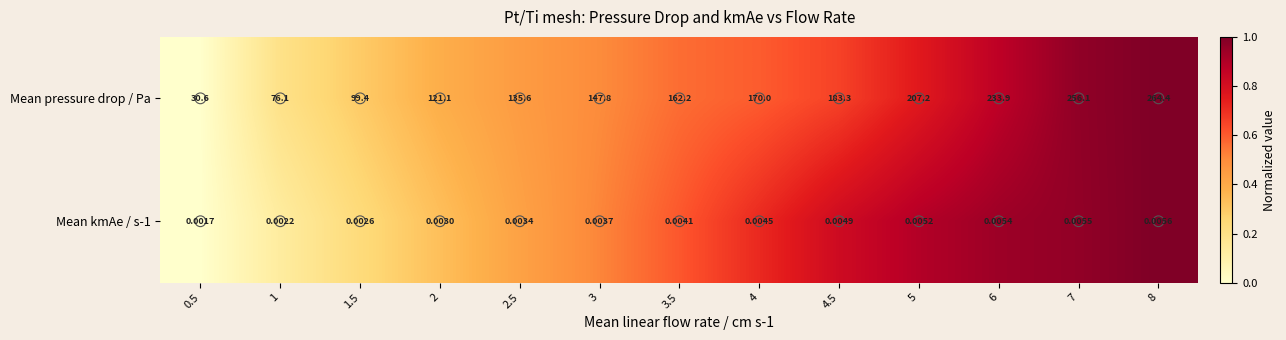

Which series has the largest range (max minus min)?

Mean pressure drop / Pa